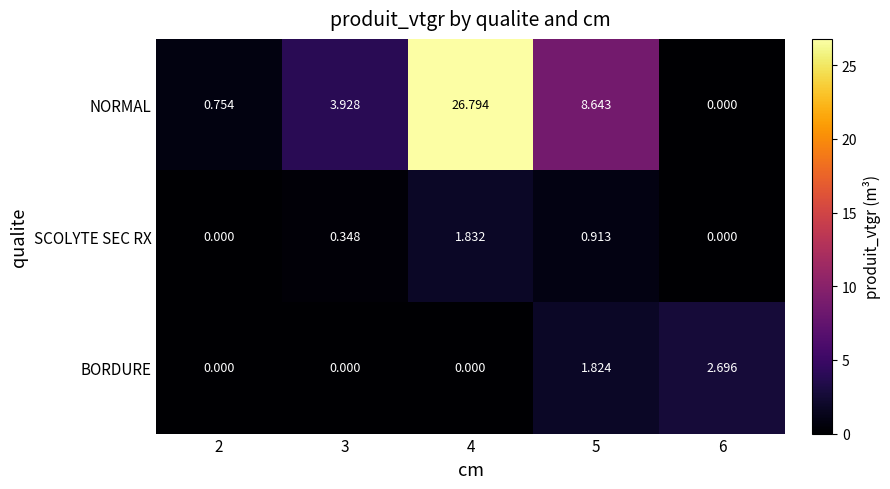

What is the total value across all series at 3?

4.3